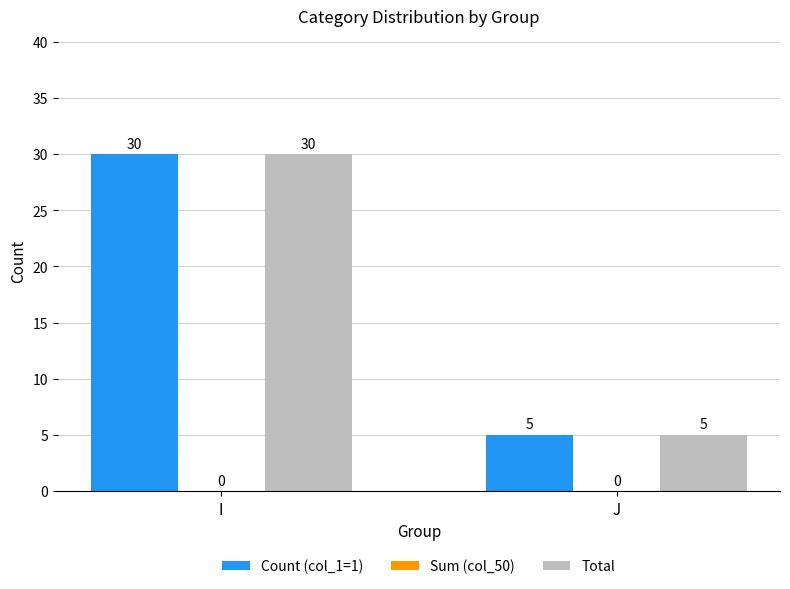

Reading left to right, transcribe all the data shown in this chart.

Count (col_1=1): I=30	J=5
Total: I=30	J=5